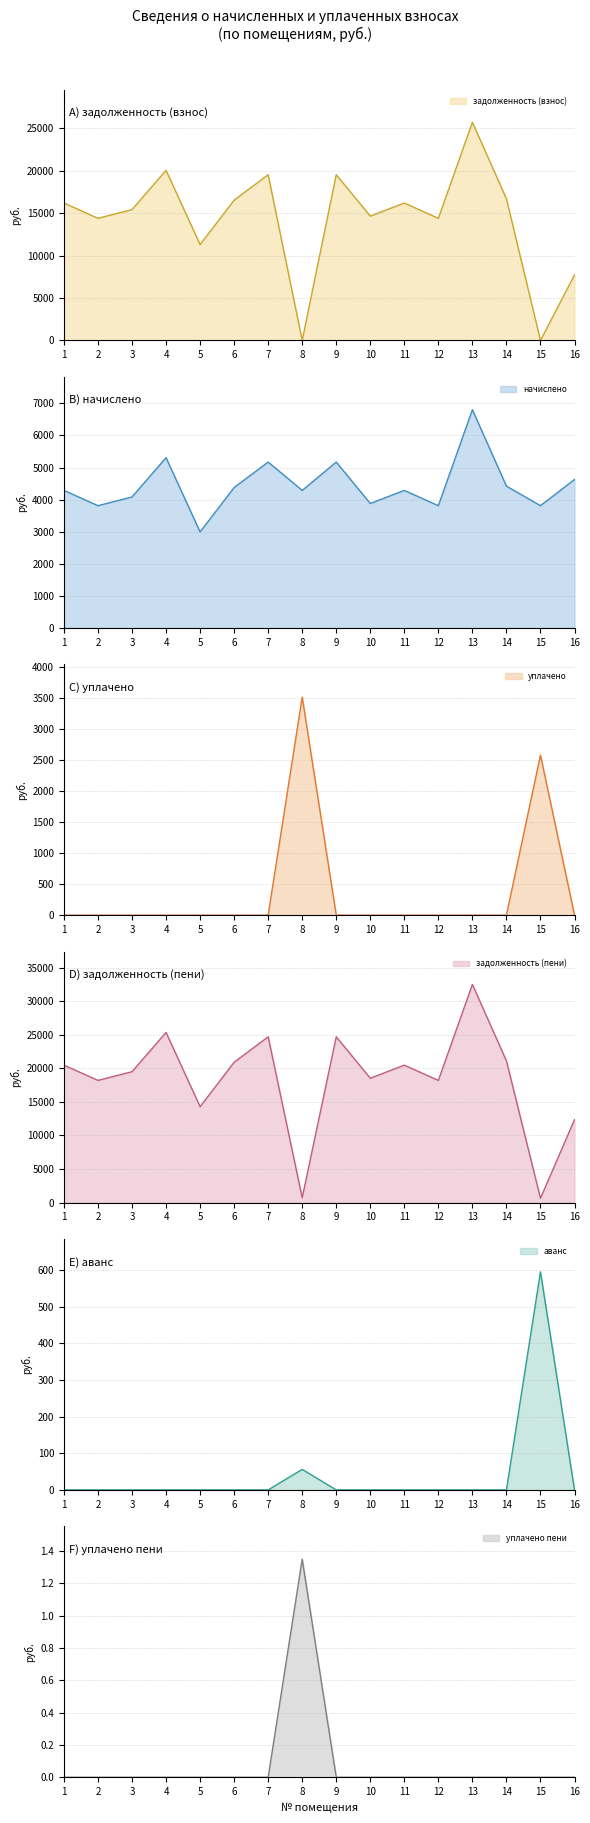

Rank the series at 12 from lowest to highest value.

уплачено, аванс, уплачено пени, начислено, задолженность (взнос), задолженность (пени)